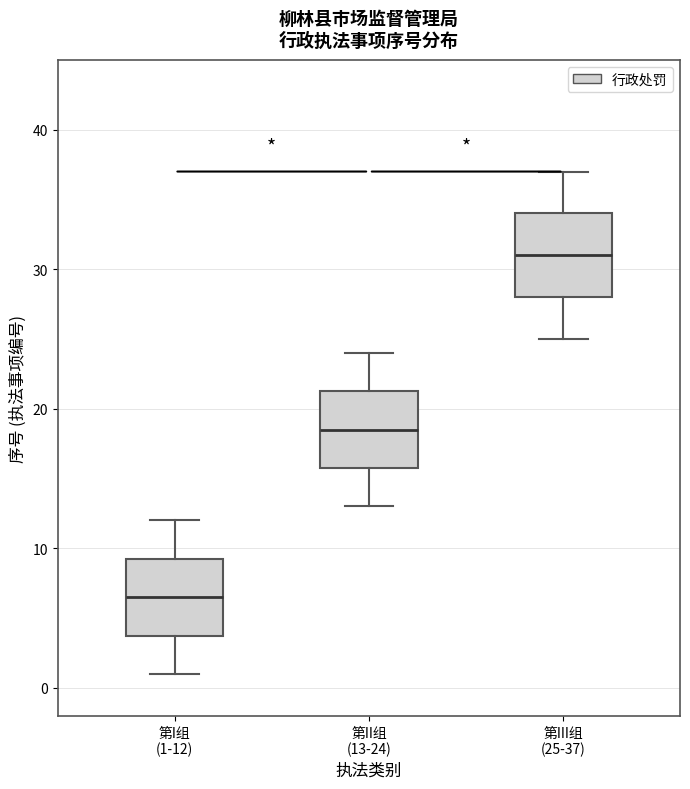

Where is the upper edge of the box for 第III组 (25-37) on the y-axis? The values are not printed on the chart, so give them approximately, as read against the axis.

34